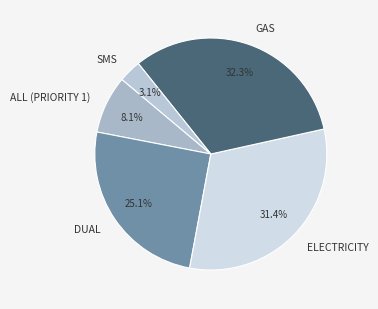

Count the number of slices in the pie.

5